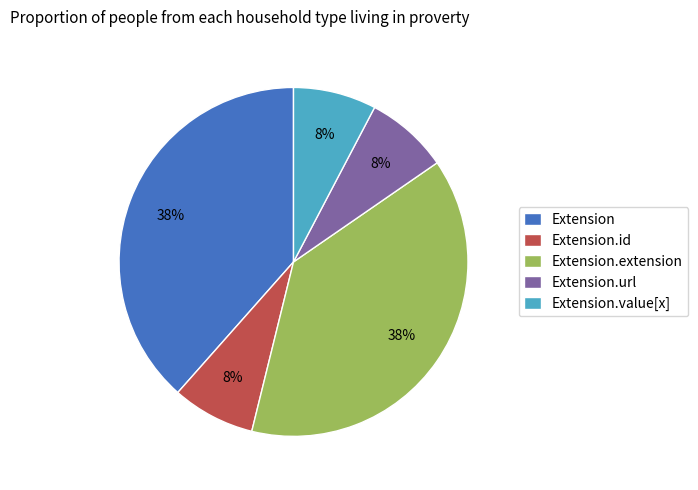

How many segments does this pie chart have?

5